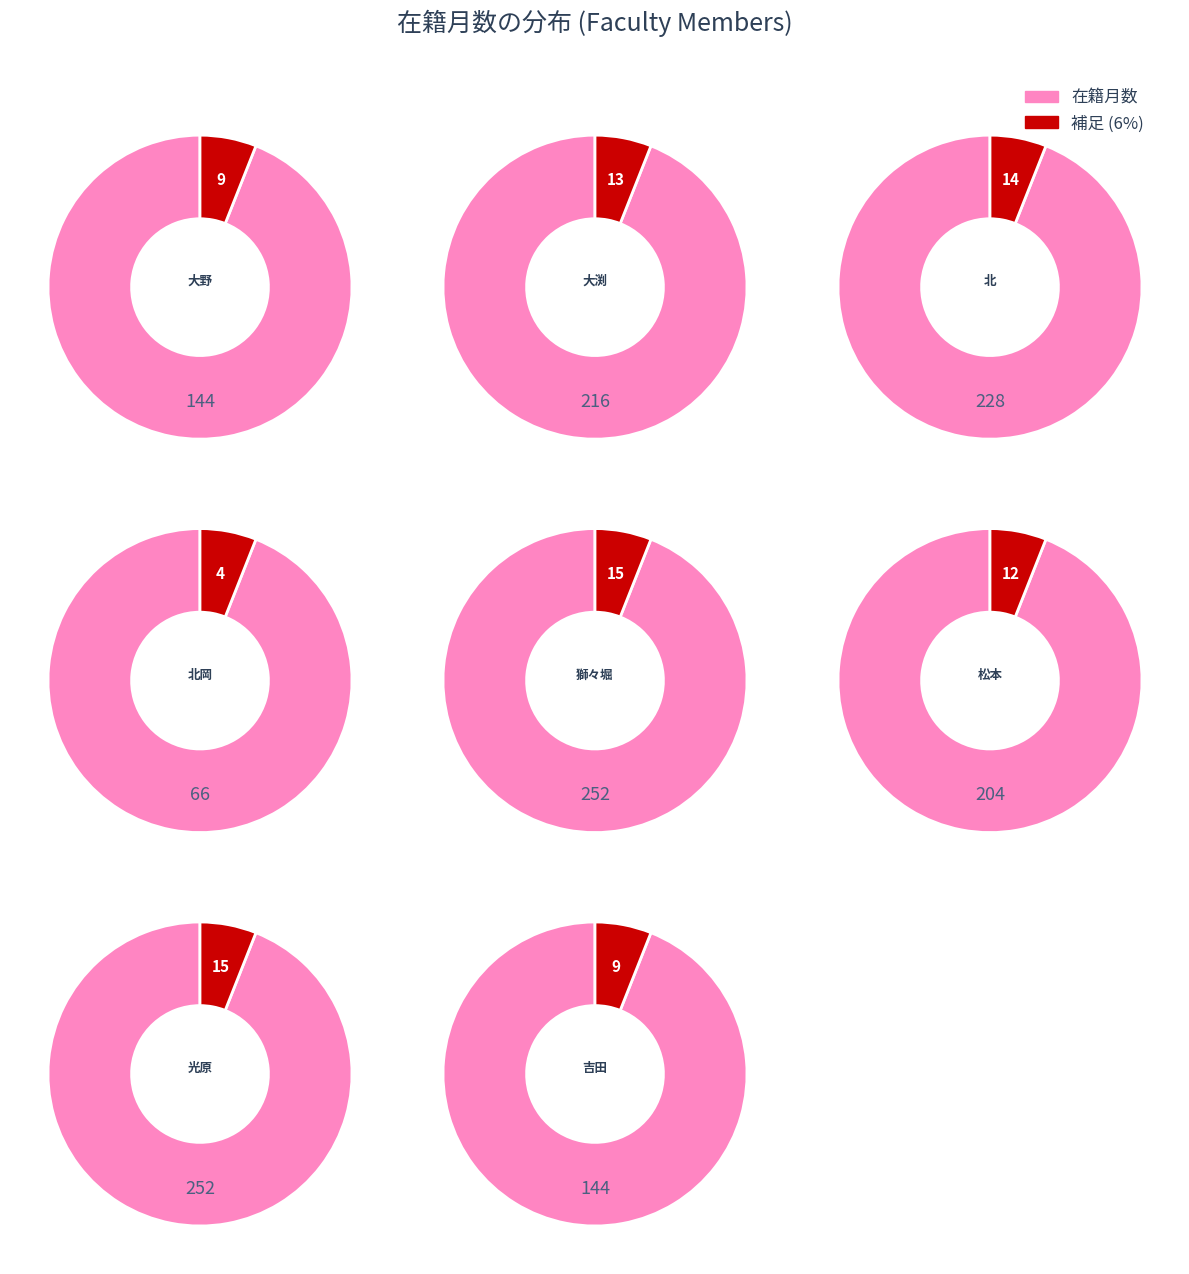

How much of the chart is everything except 大渕 朗?

85.7%